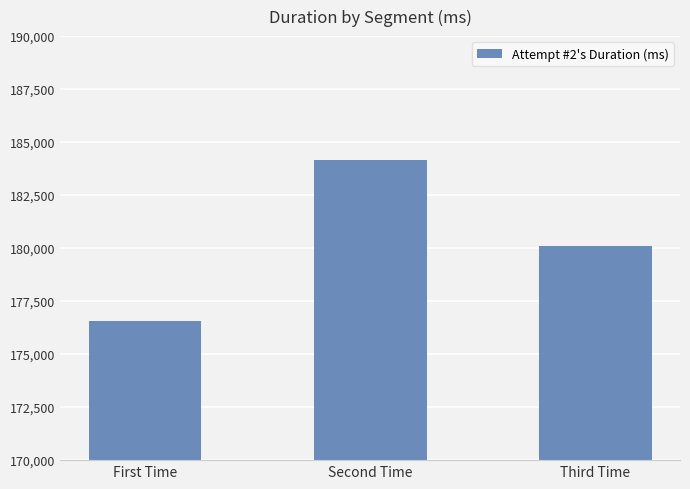

What is the approximate value at Second Time?

184161